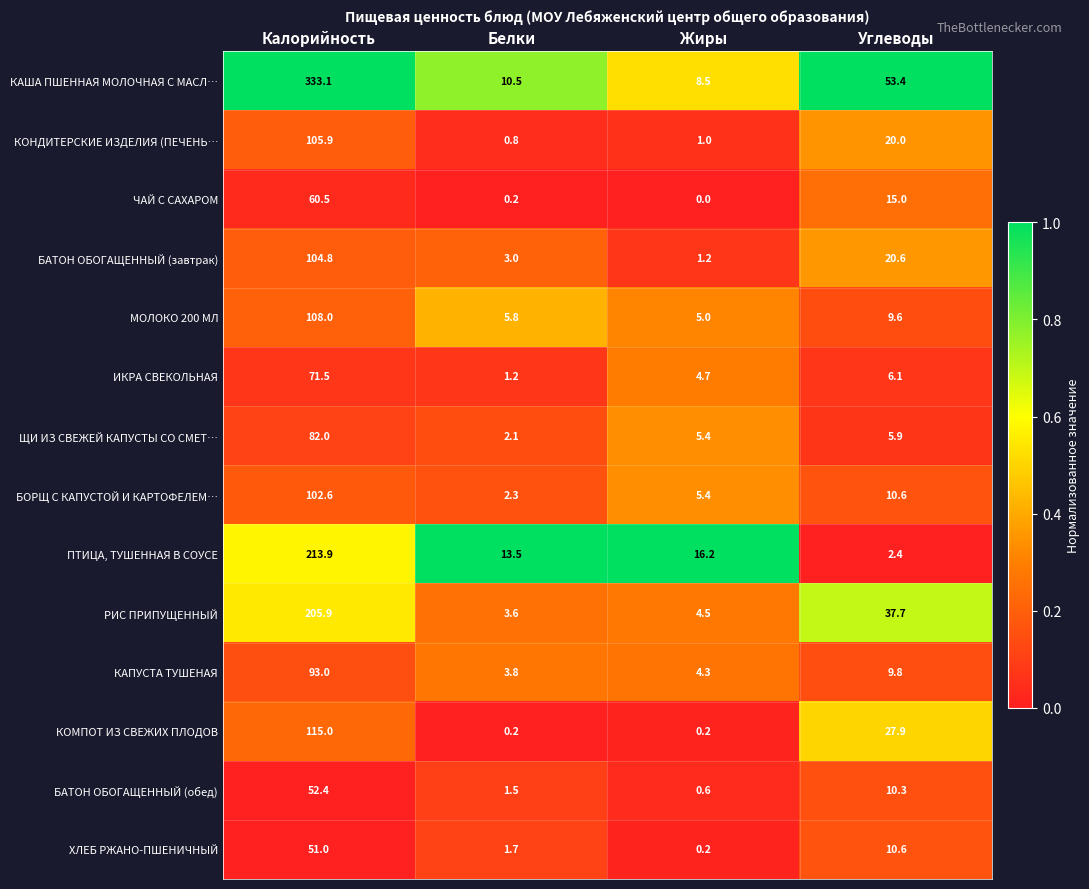

At which category is the sum across all series the highest?

Калорийность